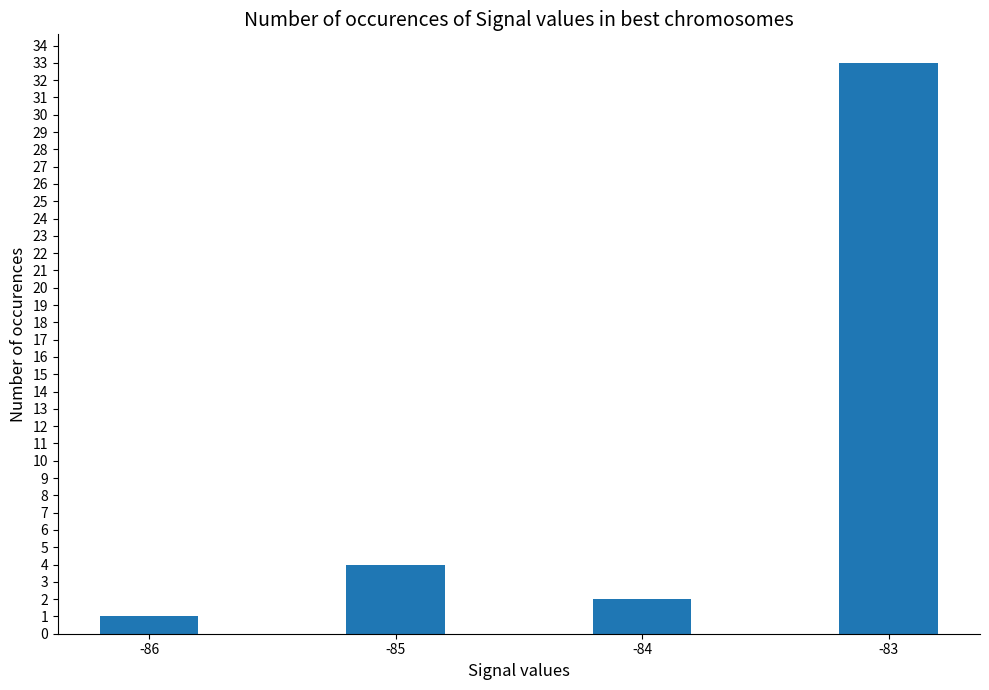

Between -85 and -83, which is larger?

-83